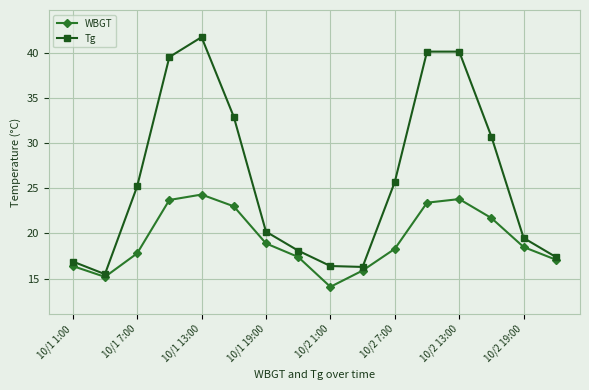

What is the difference between the maximum and minimum values in the WBGT series?

10.2